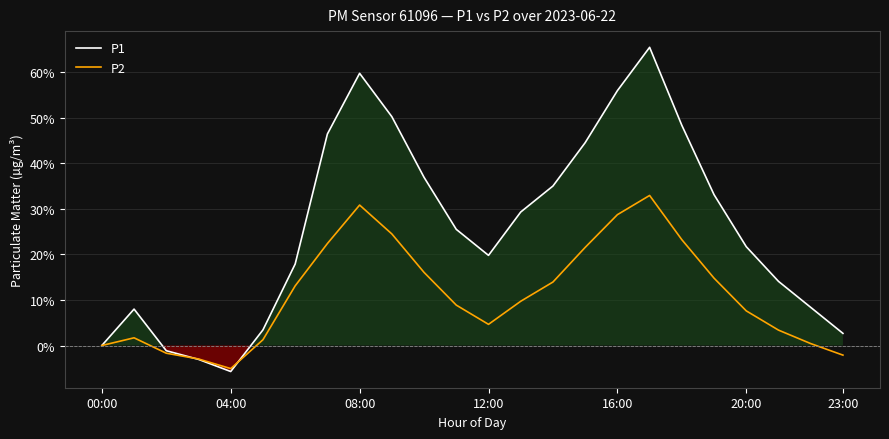

List the series in order of their overall mean, lowest first.

P2, P1